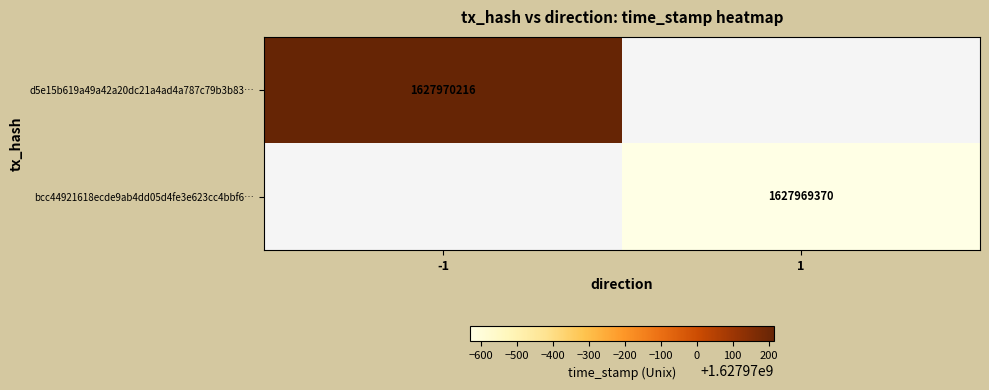

Which series has the widest spread of values?

d5e15b619a49a42a20dc21a4ad4a787c79b3b83